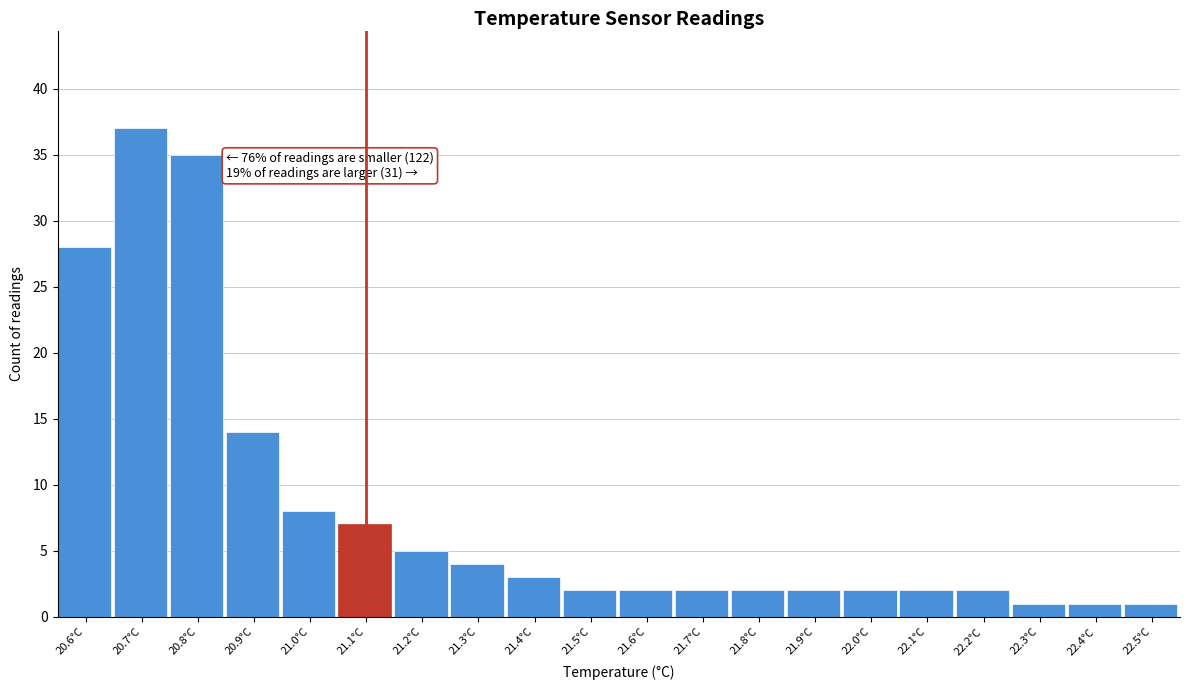

Over which range of the x-axis is the bar tallest?

20.65 to 20.75